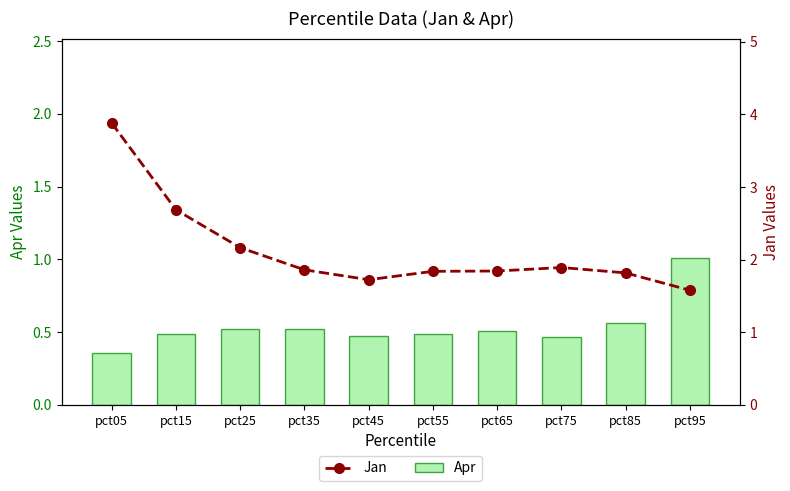

What is the maximum value shown in the chart?

3.9